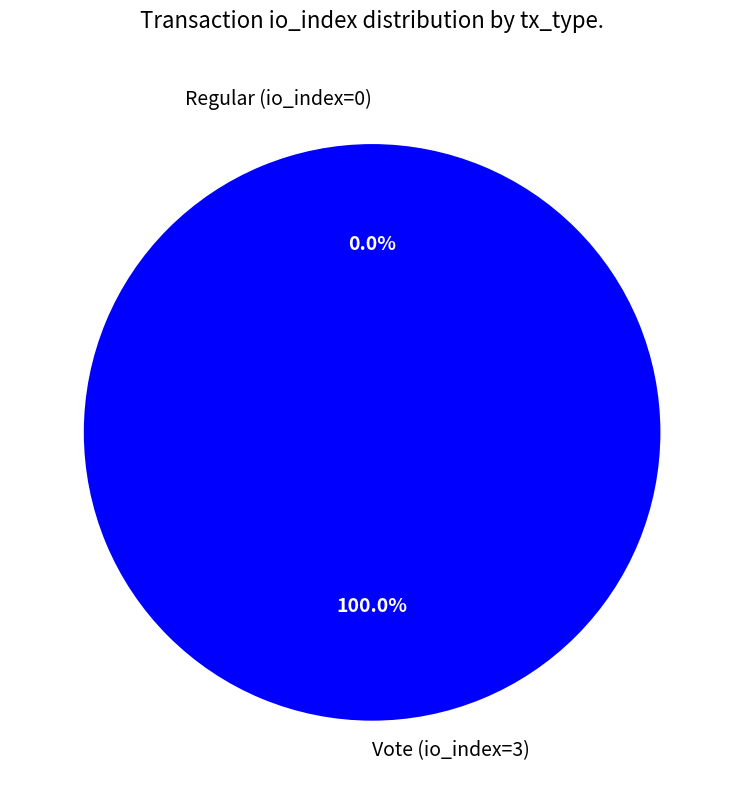

Which has a higher value, Regular (io_index=0) or Vote (io_index=3)?

Vote (io_index=3)